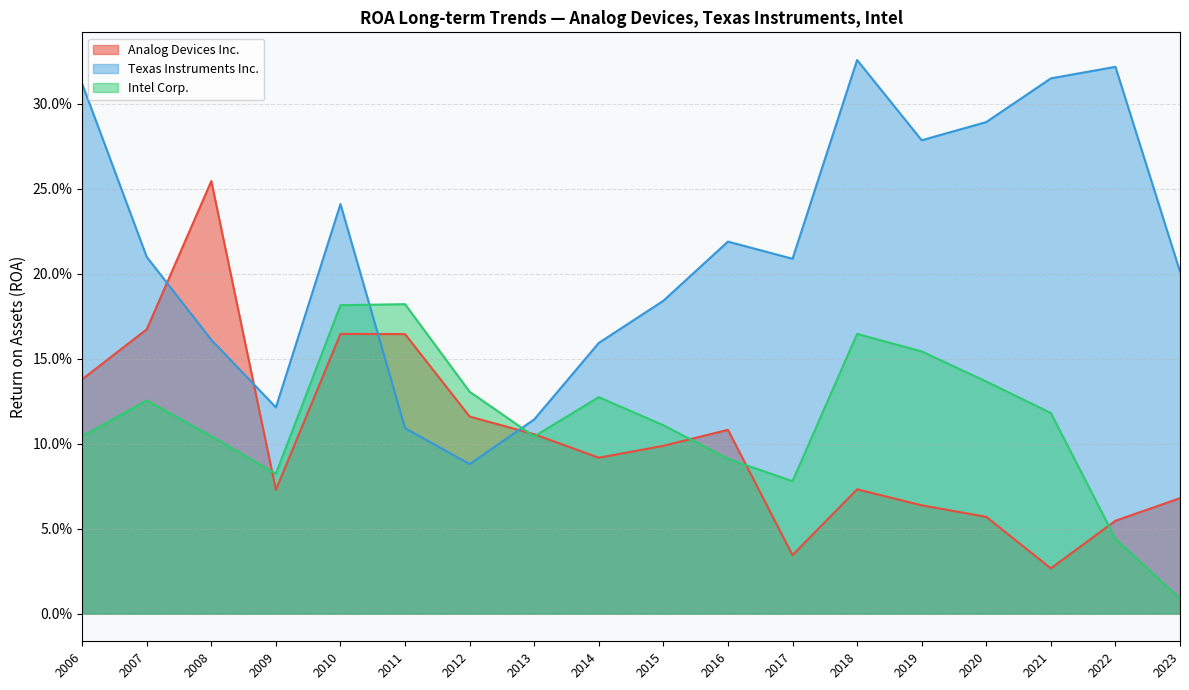

What is the value of the Analog Devices Inc. point at the 7th from the left?

0.1